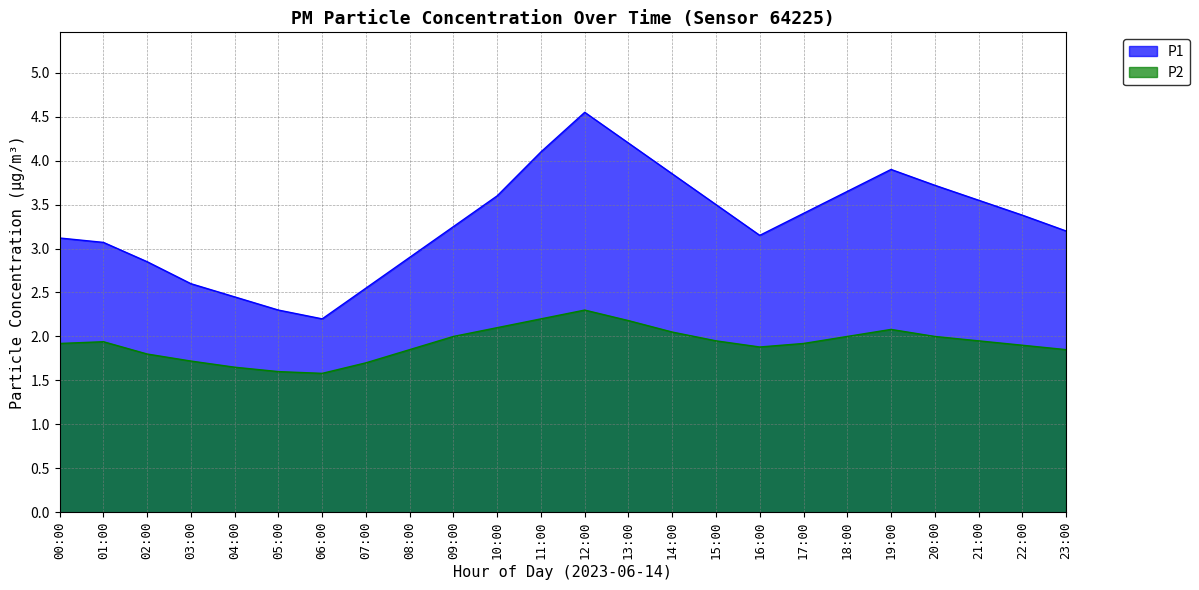

Which series has the widest spread of values?

P1